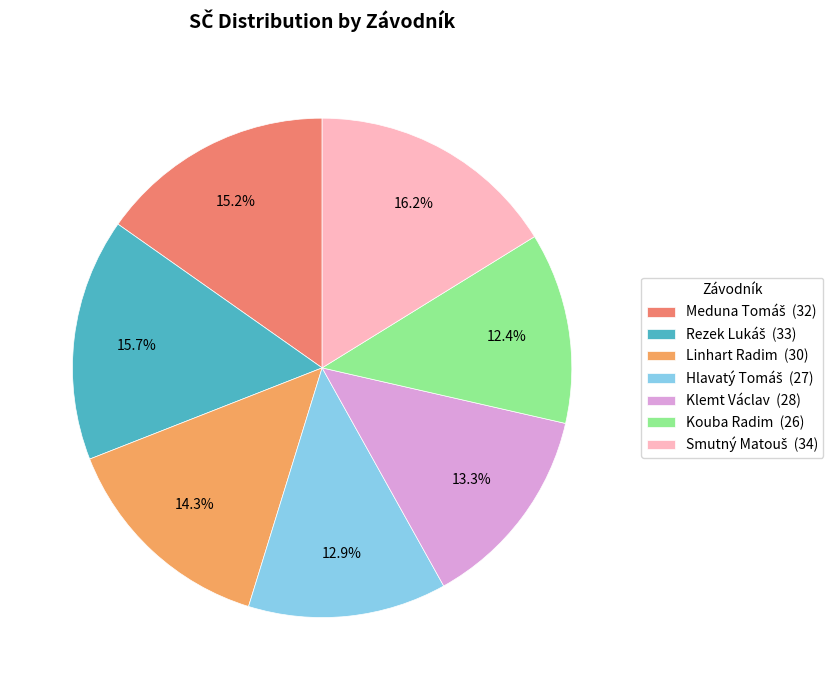

To the nearest percent, what is the combined percentage of Rezek Lukáš and Kouba Radim?

28%